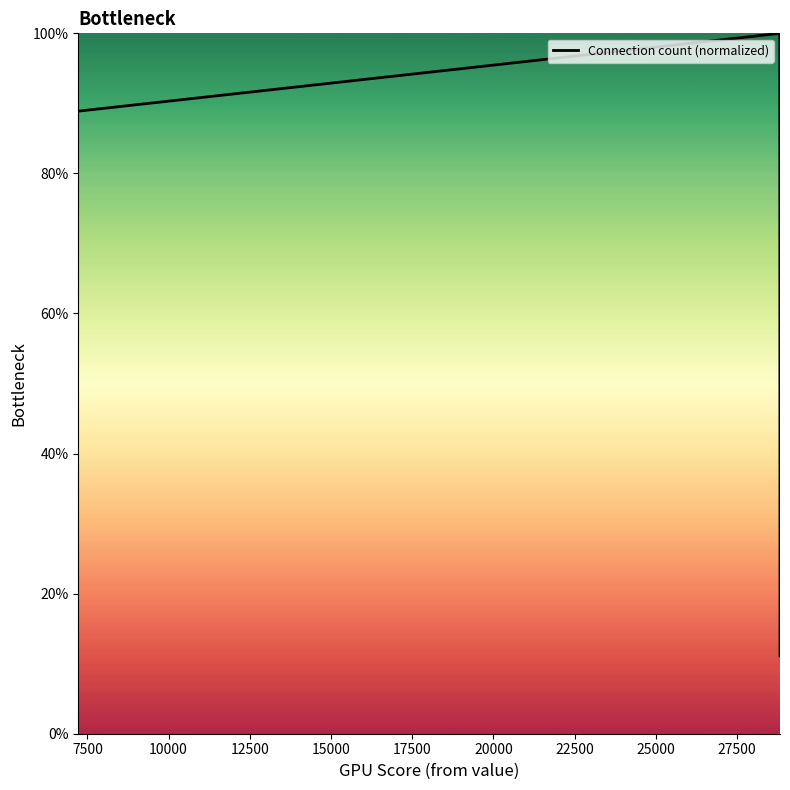

What is the minimum value shown in the chart?

11.1